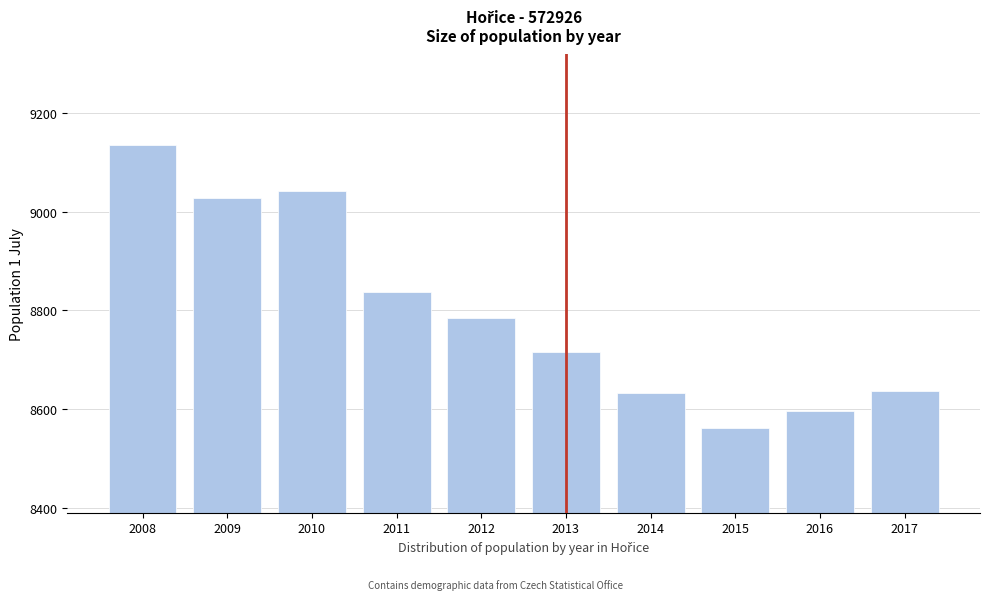

Reading left to right, extract all data points from this chart.

9135	9028	9042	8838	8784	8715	8632	8562	8596	8636